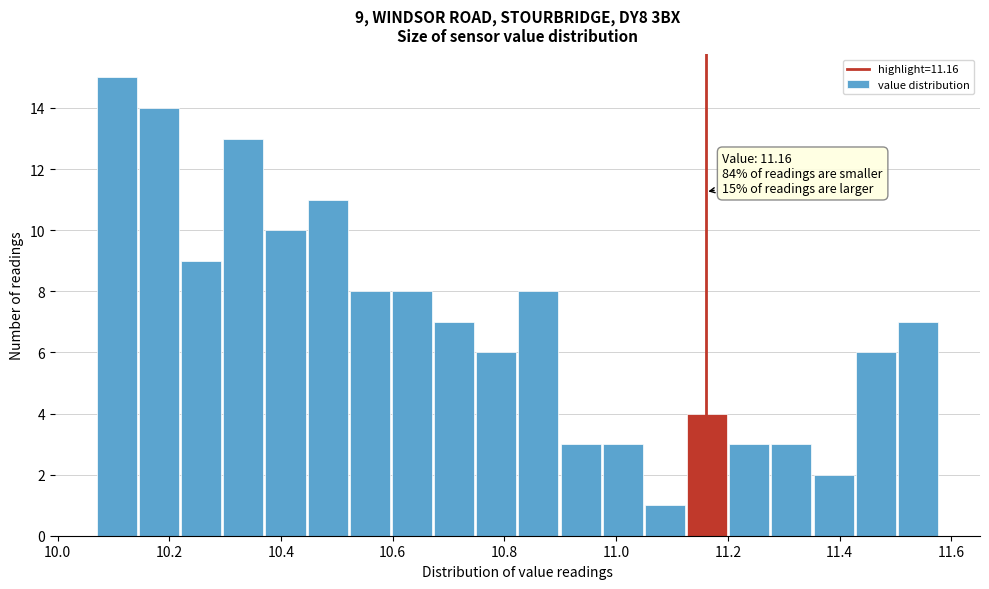

Around what value on the x-axis is the tallest bar? Give the approximate position of its centre, as read against the axis.

10.10